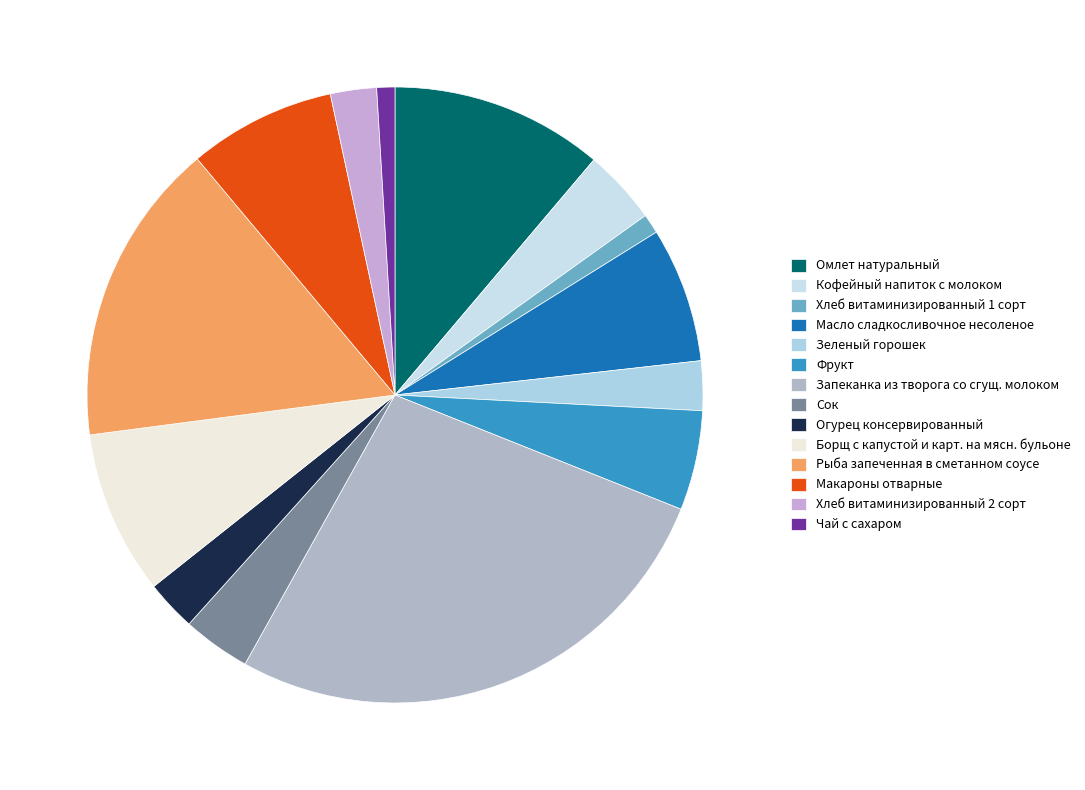

To the nearest percent, what percentage of the pie is Хлеб витаминизированный 1 сорт?

1%